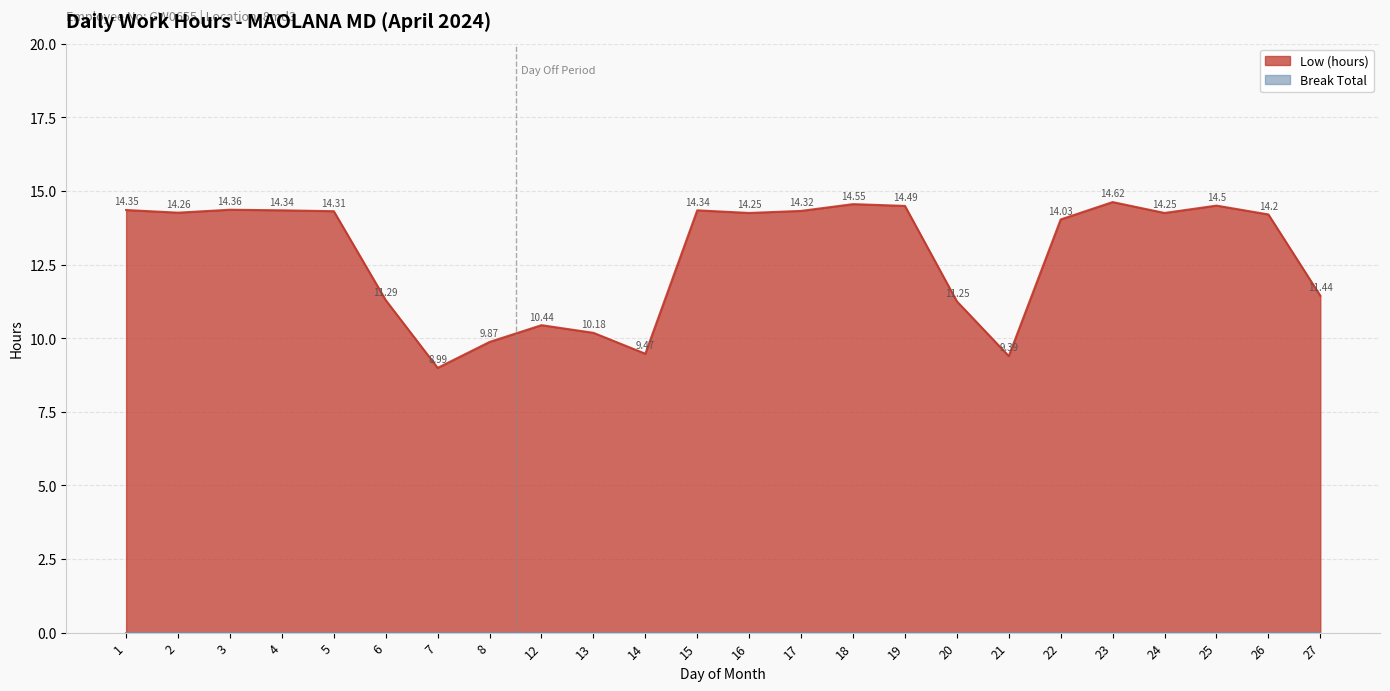

Which label corresponds to the largest value in the chart?

23